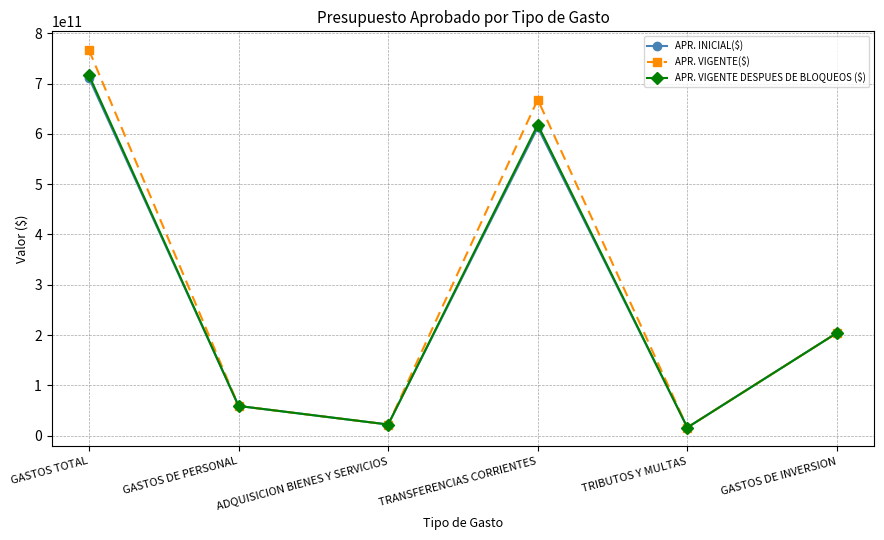

What is the value of the APR. VIGENTE DESPUES DE BLOQUEOS ($) point at the 6th from the left?

204390636350